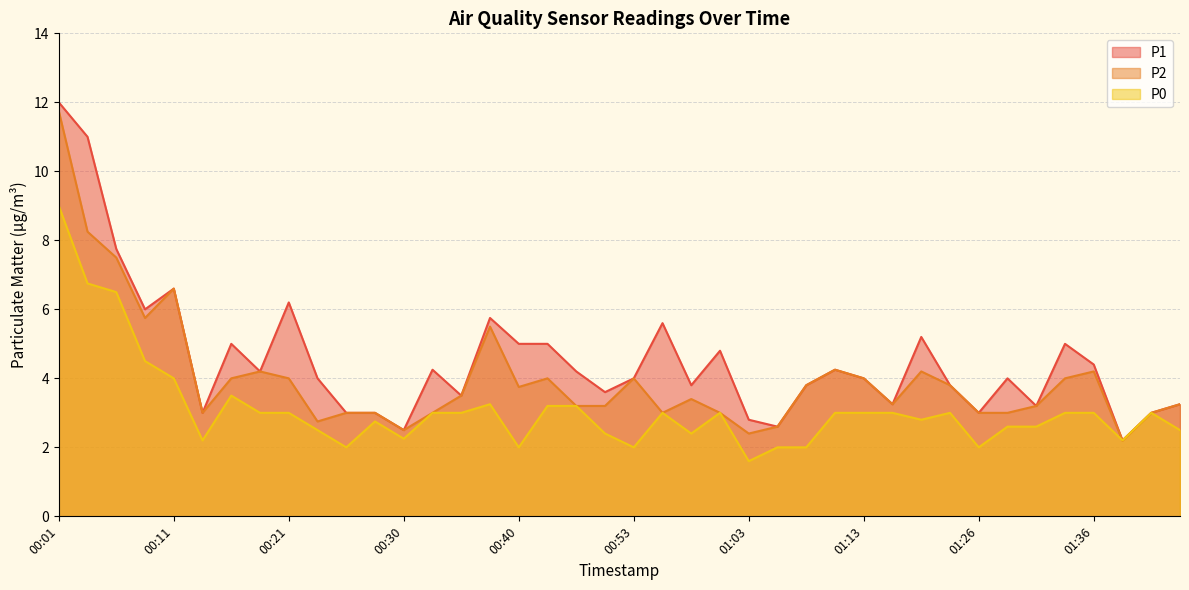

Which label corresponds to the largest value in the chart?

00:01